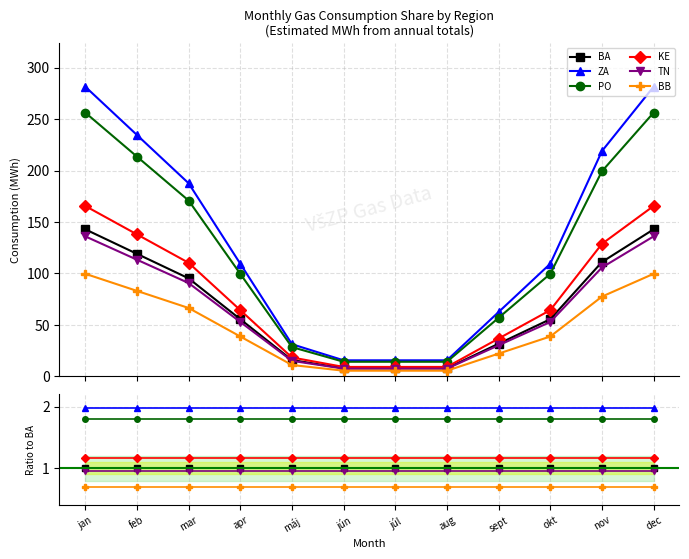

At which category does the chart reach its peak across all series?

apr